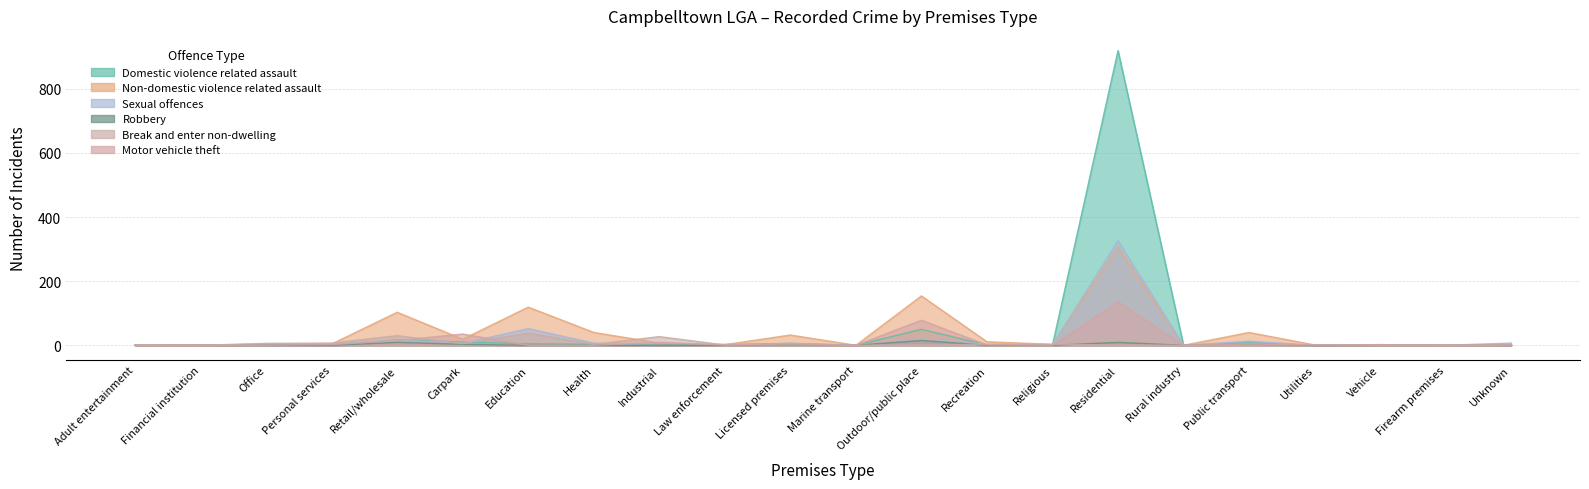

Is the value of Break and enter non-dwelling at Law enforcement greater than the value of Domestic violence related assault at Unknown?

No